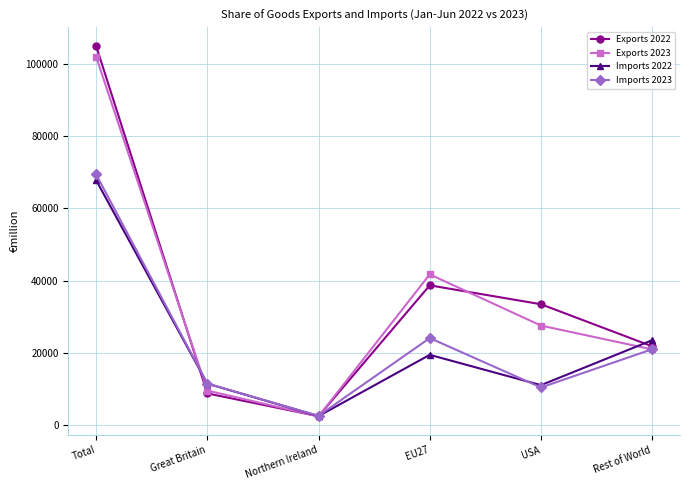

Rank the categories by Exports 2023 value from highest to lowest.

Total, EU27, USA, Rest of World, Great Britain, Northern Ireland